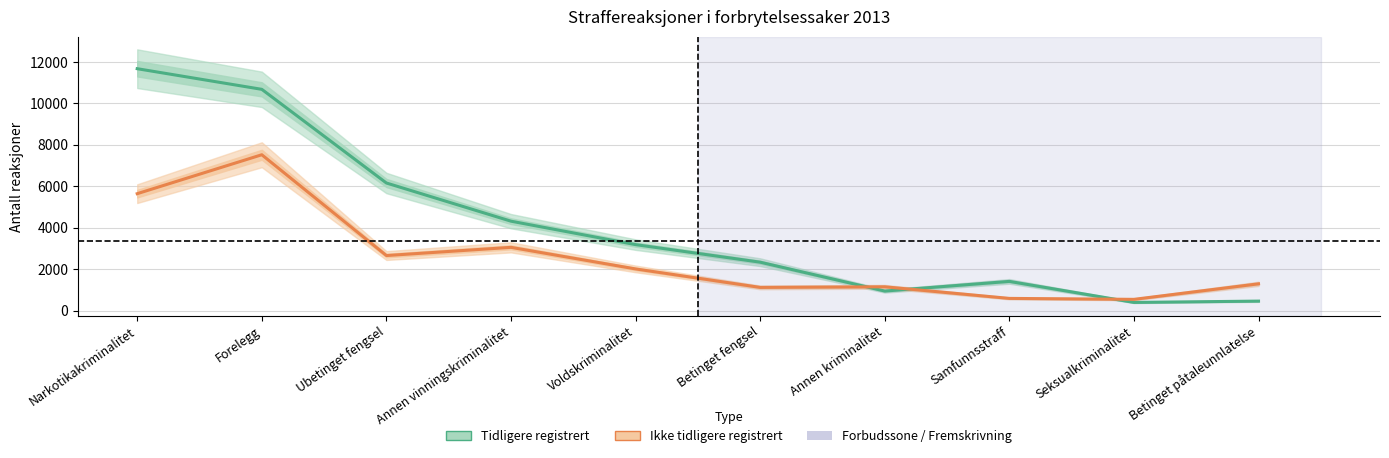

The value of Ikke tidligere registrert at Annen kriminalitet is 1150. True or false?

True